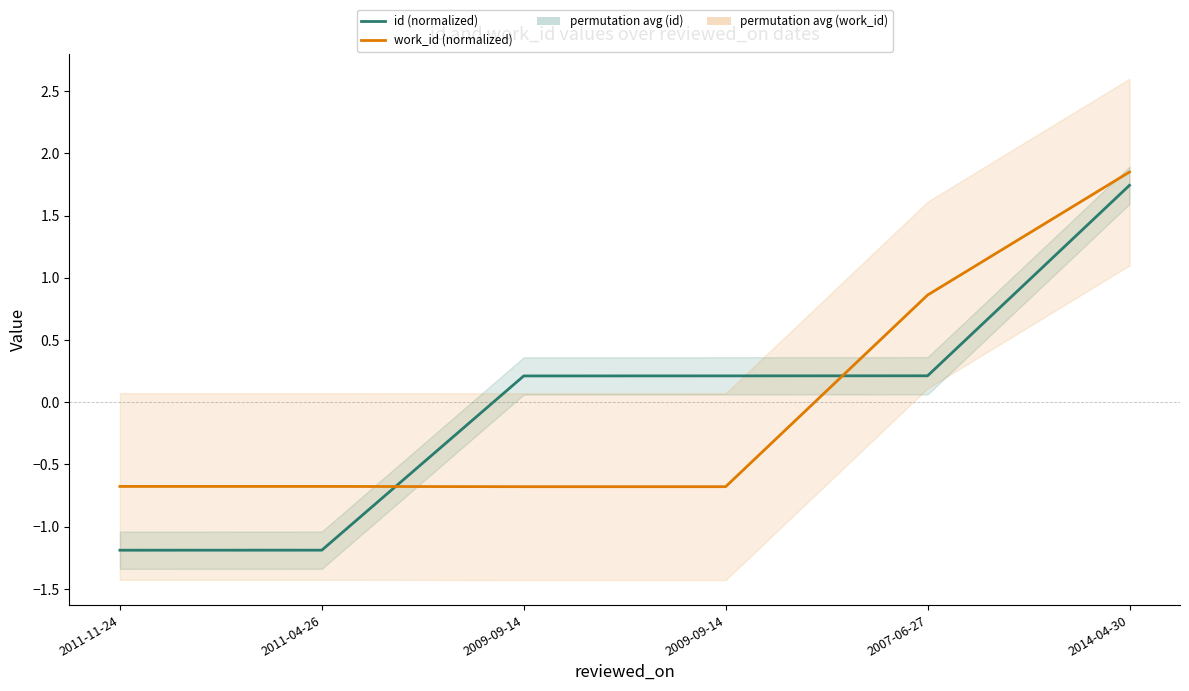

Where does the id (normalized) series first go above 0?

2009-09-14